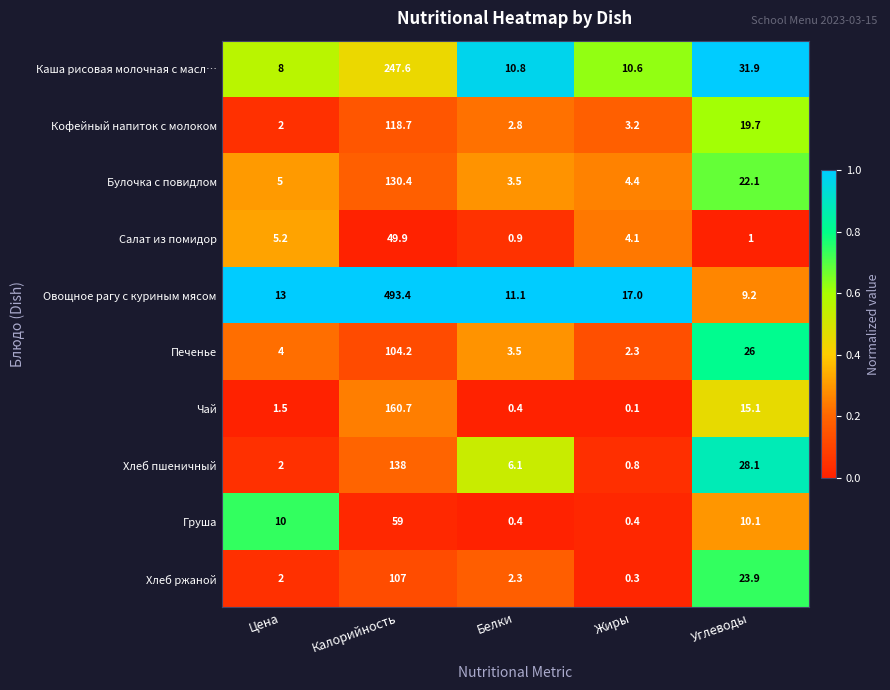

Rank the series by their maximum value, from highest to lowest.

Овощное рагу с куриным мясом, Каша рисовая молочная с масл…, Чай, Хлеб пшеничный, Булочка с повидлом, Кофейный напиток с молоком, Хлеб ржаной, Печенье, Груша, Салат из помидор